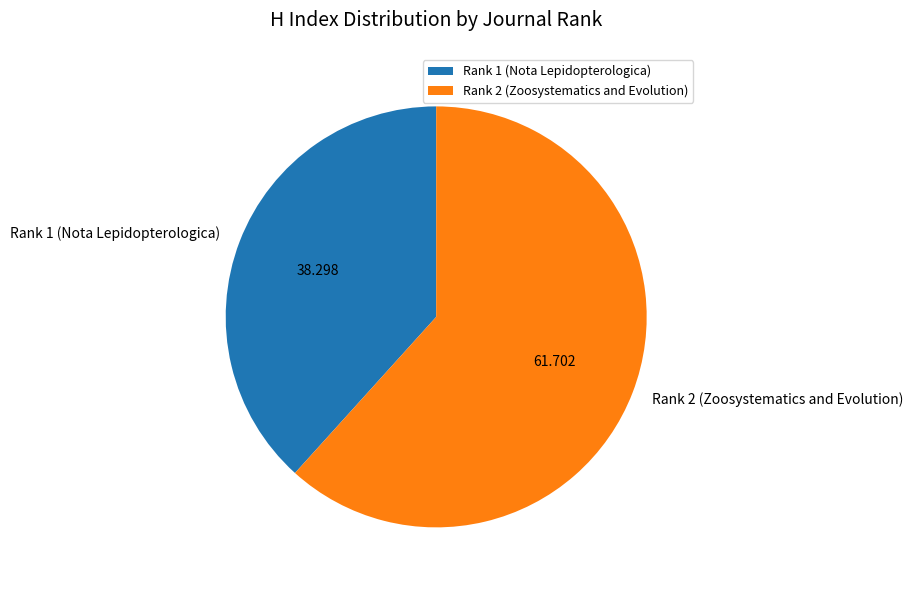

True or false: Rank 1 (Nota Lepidopterologica) accounts for 30% of the total.

False